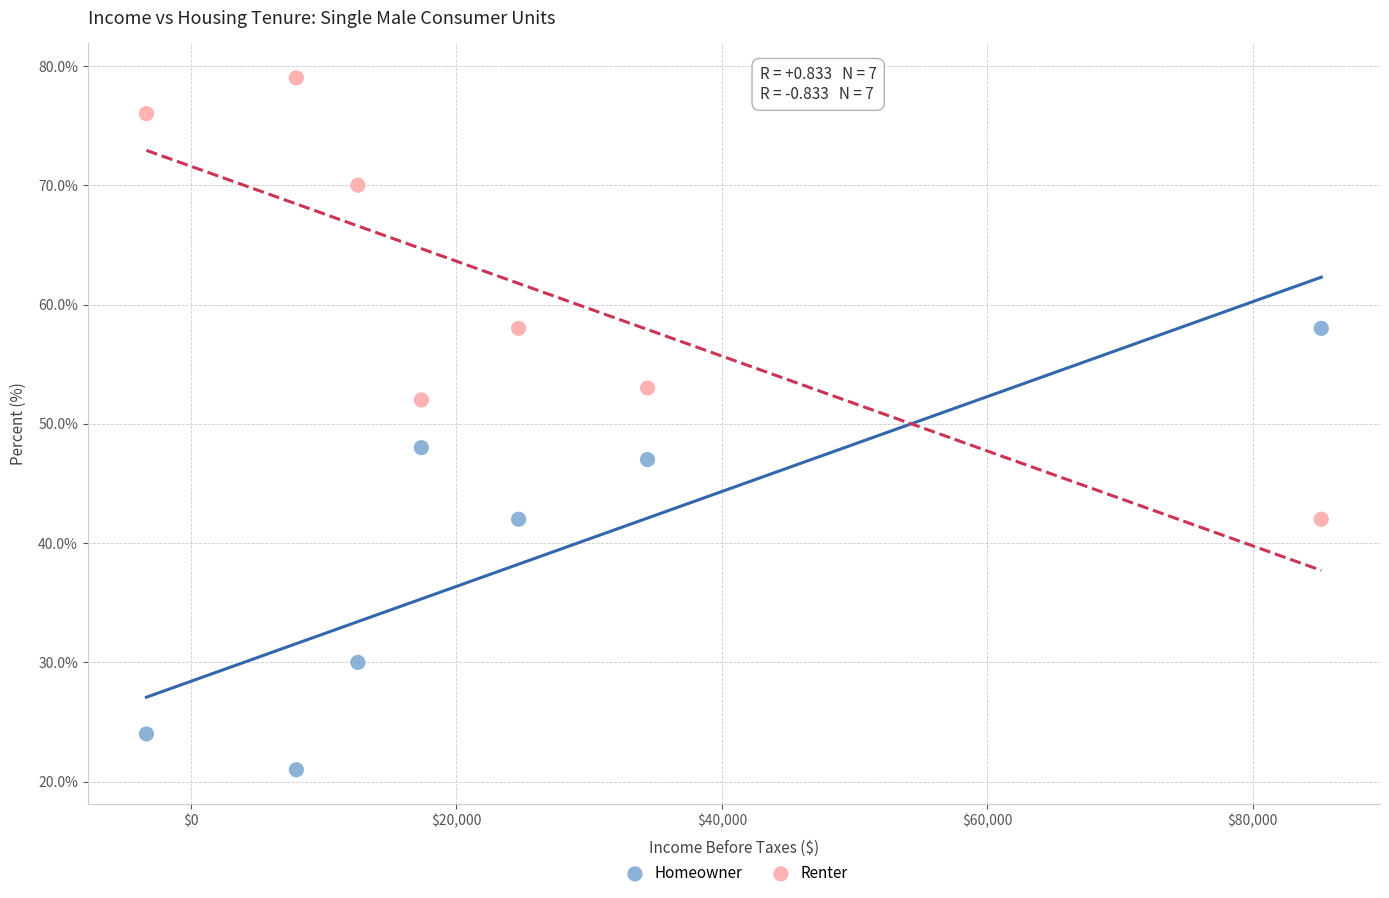

Which series contains the lowest Y value?

Homeowner